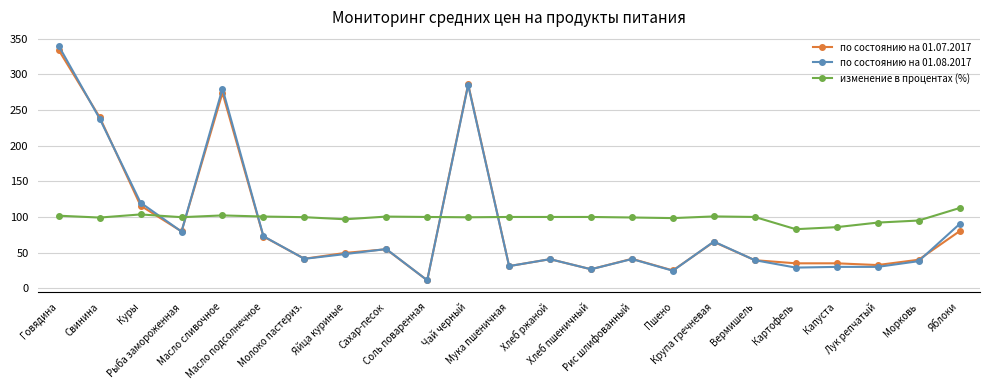

Which series has the widest spread of values?

по состоянию на 01.08.2017